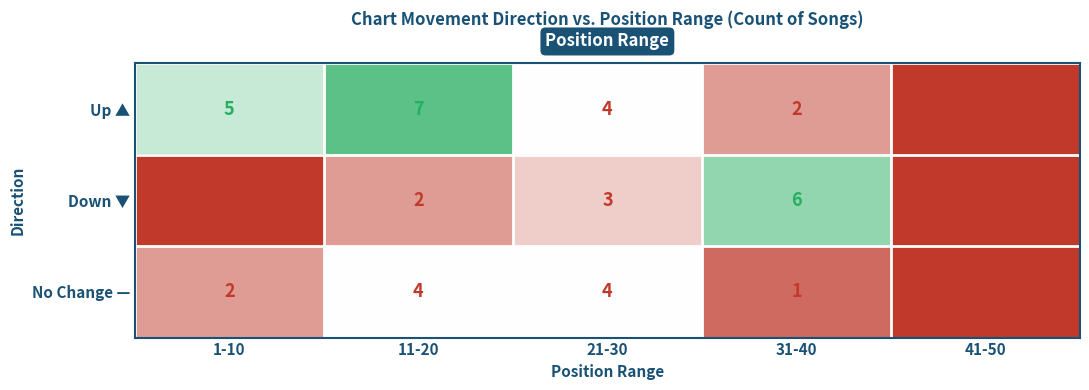

List the series in order of their peak value, highest first.

Up ▲, Down ▼, No Change —